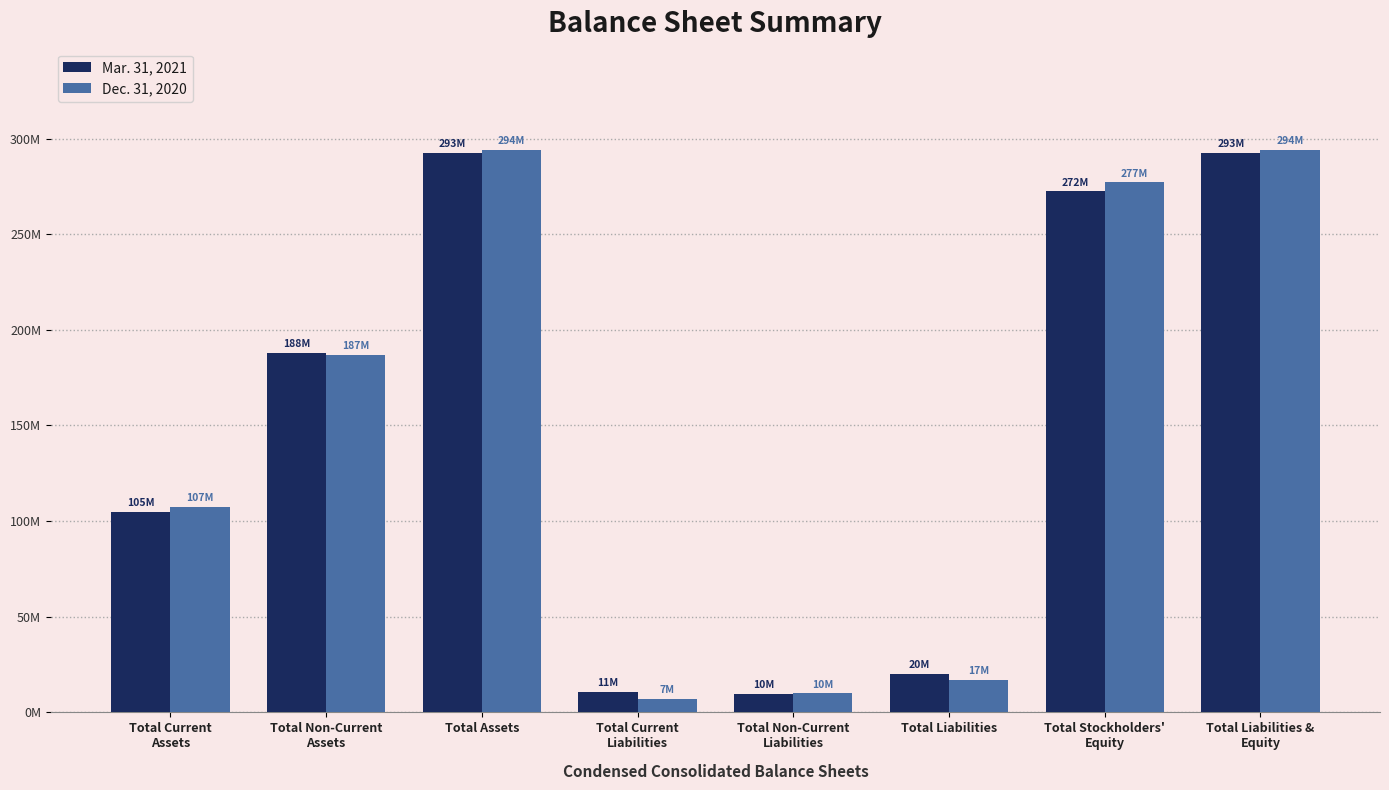

Are the bars grouped side by side (vs. stacked)?

Yes